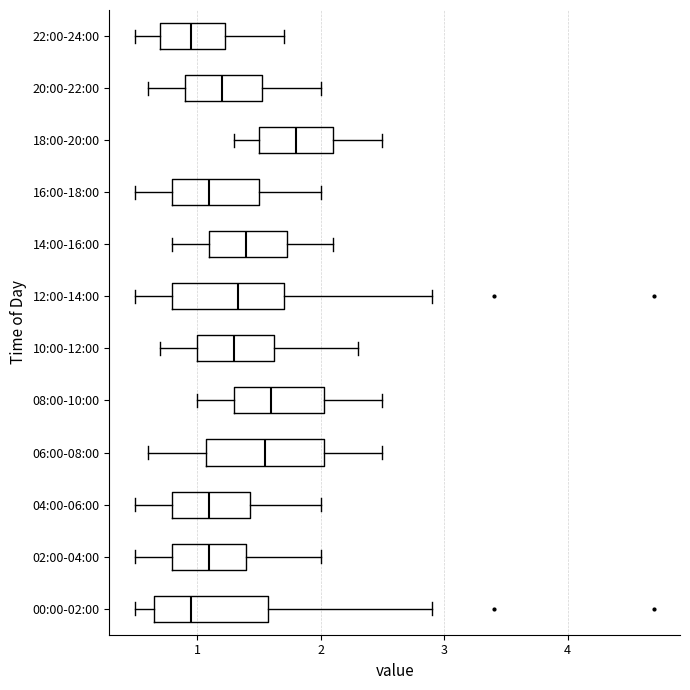

Reading bottom to top, transcribe this box plot: for each box, give where its median line is, the range the box spans, and where its two whiskers end, as read against the x-axis. The values are not printed on the chart, so give them approximately, as read against the axis.

00:00-02:00: median 1.0, box 0.7 to 1.6, whiskers 0.5 to 2.9
02:00-04:00: median 1.1, box 0.8 to 1.4, whiskers 0.5 to 2.0
04:00-06:00: median 1.1, box 0.8 to 1.4, whiskers 0.5 to 2.0
06:00-08:00: median 1.6, box 1.1 to 2.0, whiskers 0.6 to 2.5
08:00-10:00: median 1.6, box 1.3 to 2.0, whiskers 1.0 to 2.5
10:00-12:00: median 1.3, box 1.0 to 1.6, whiskers 0.7 to 2.3
12:00-14:00: median 1.3, box 0.8 to 1.7, whiskers 0.5 to 2.9
14:00-16:00: median 1.4, box 1.1 to 1.7, whiskers 0.8 to 2.1
16:00-18:00: median 1.1, box 0.8 to 1.5, whiskers 0.5 to 2.0
18:00-20:00: median 1.8, box 1.5 to 2.1, whiskers 1.3 to 2.5
20:00-22:00: median 1.2, box 0.9 to 1.5, whiskers 0.6 to 2.0
22:00-24:00: median 1.0, box 0.7 to 1.2, whiskers 0.5 to 1.7